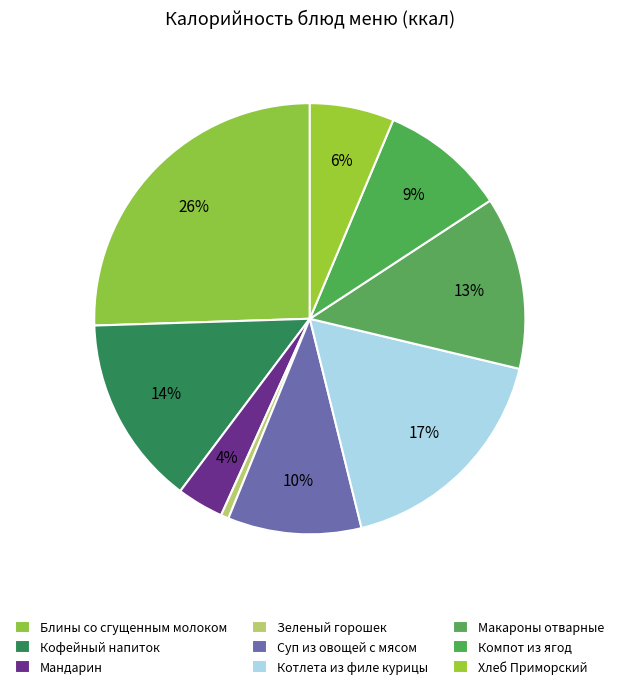

Count the number of slices in the pie.

9